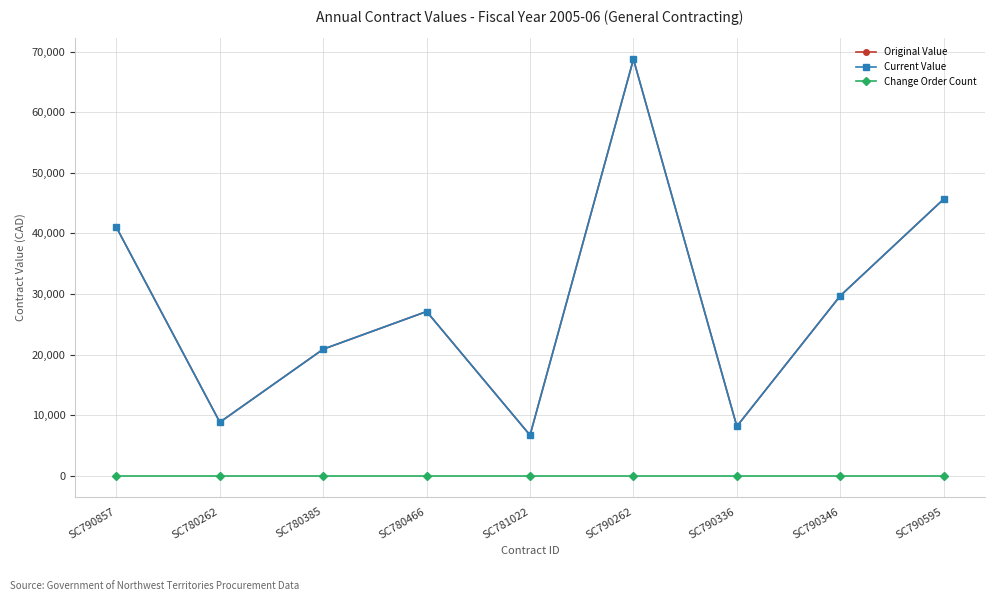

Is this an area chart (filled region under the line)?

No